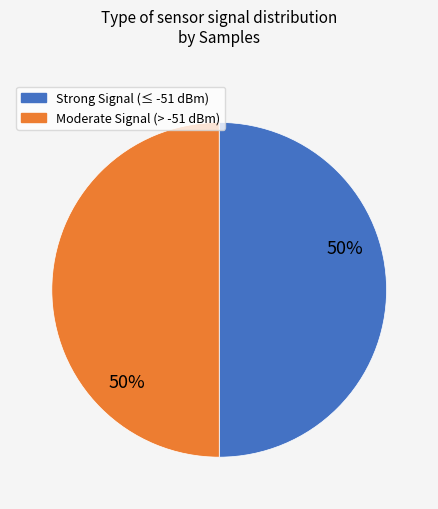

To the nearest percent, what is the average slice percentage?

50%